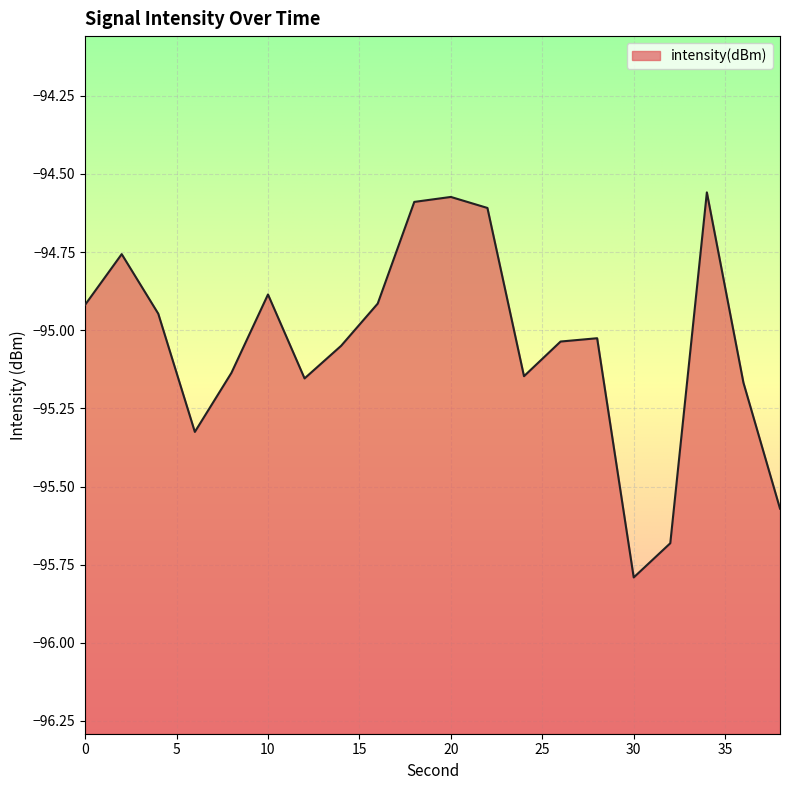

At which category does the data reach its first local peak?

2